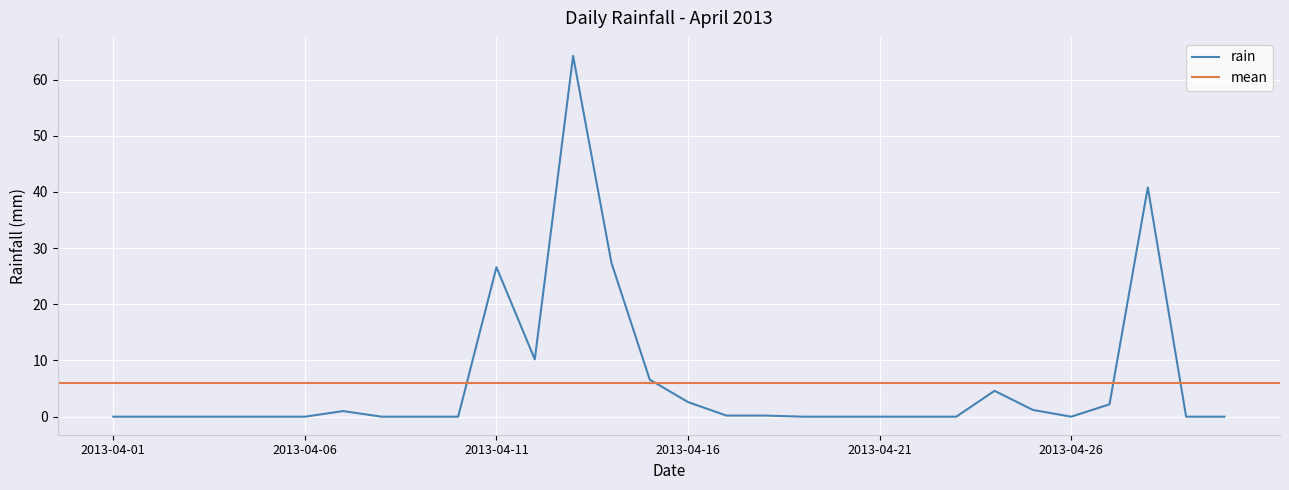

True or false: the data shows 0.0 at 2013-04-05.

True